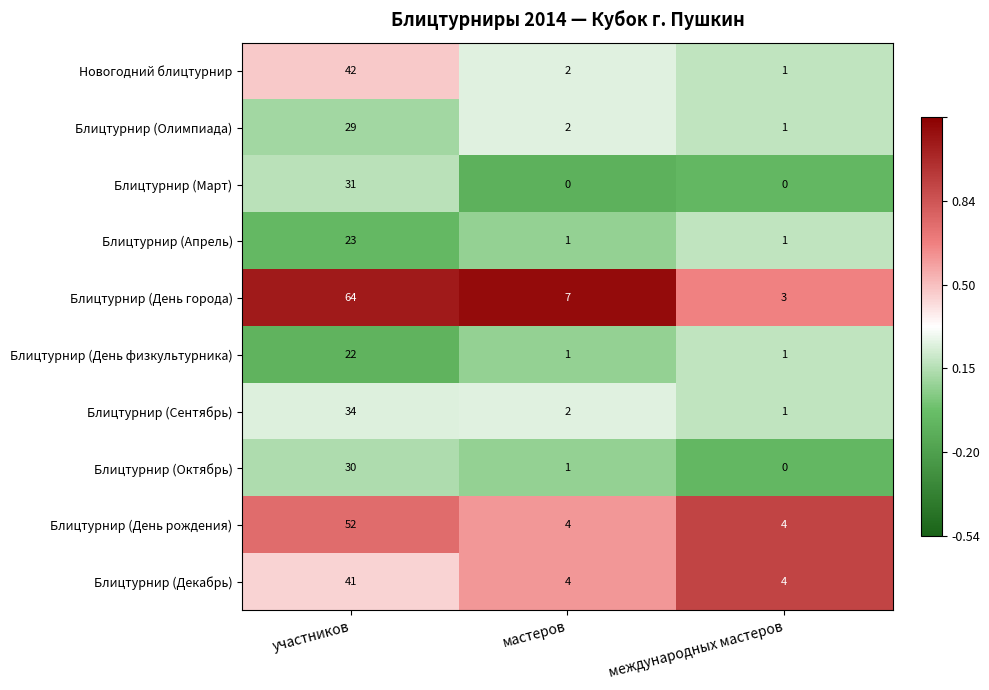

At which category does the chart reach its peak across all series?

участников